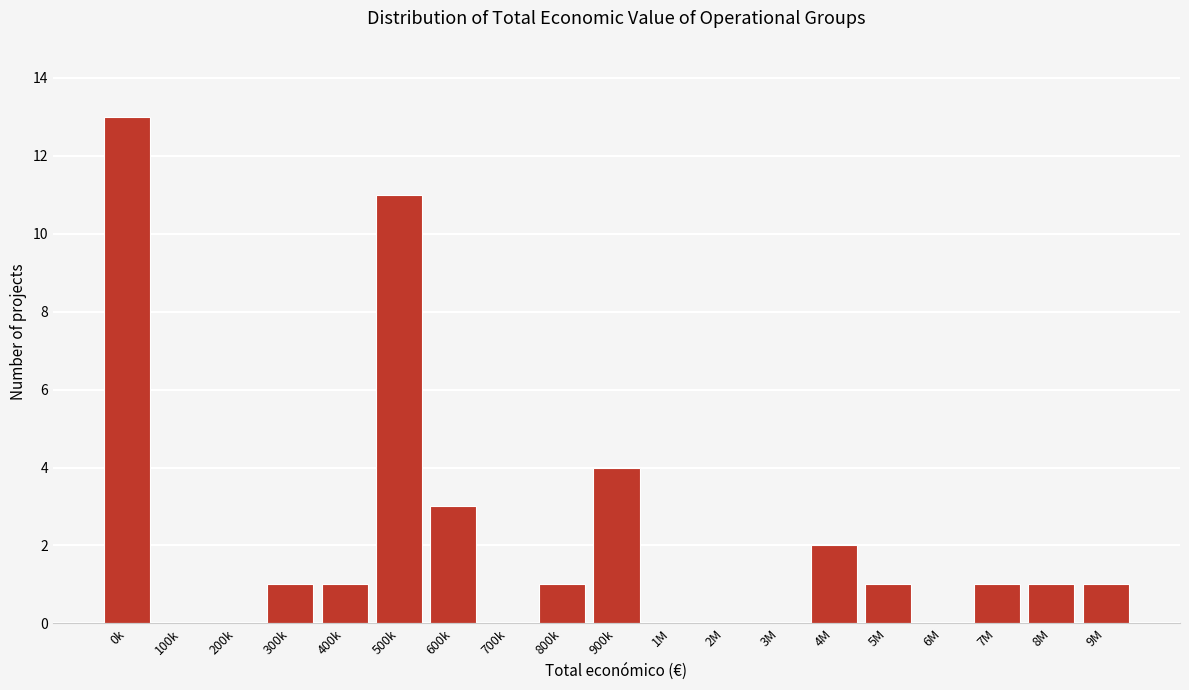

Reading left to right, transcribe all the data shown in this chart.

0k=13	100k=0	200k=0	300k=1	400k=1	500k=11	600k=3	700k=0	800k=1	900k=4	1M=0	2M=0	3M=0	4M=2	5M=1	6M=0	7M=1	8M=1	9M=1